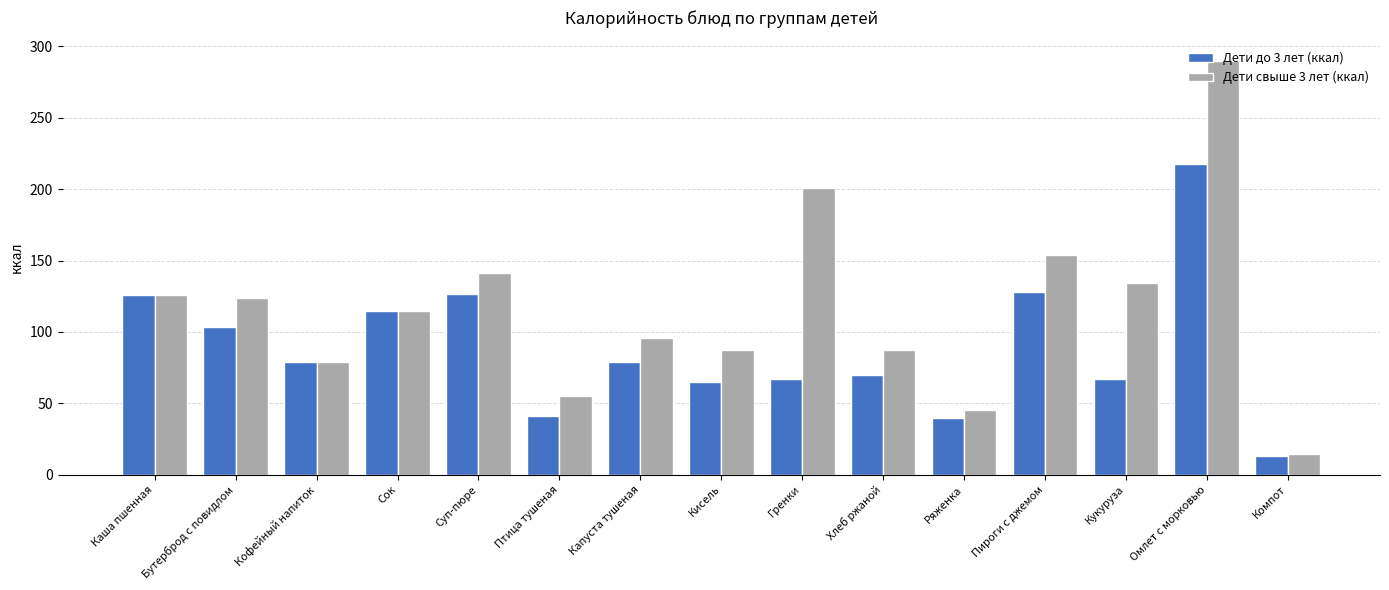

What are all the series names shown in the legend?

Дети до 3 лет (ккал), Дети свыше 3 лет (ккал)